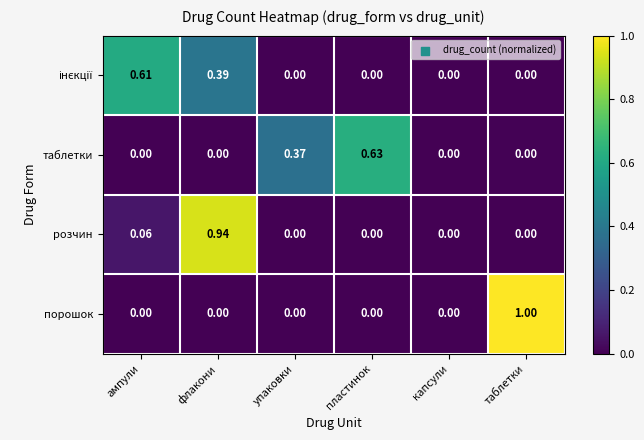

At which category is the sum across all series the highest?

флакони